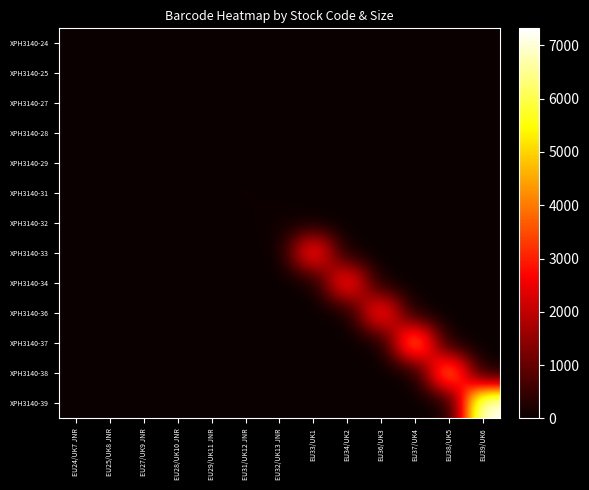

At EU27/UK9 JNR, list the series in order from smallest to largest.

XPH3140-24, XPH3140-25, XPH3140-28, XPH3140-29, XPH3140-31, XPH3140-32, XPH3140-33, XPH3140-34, XPH3140-36, XPH3140-37, XPH3140-38, XPH3140-39, XPH3140-27